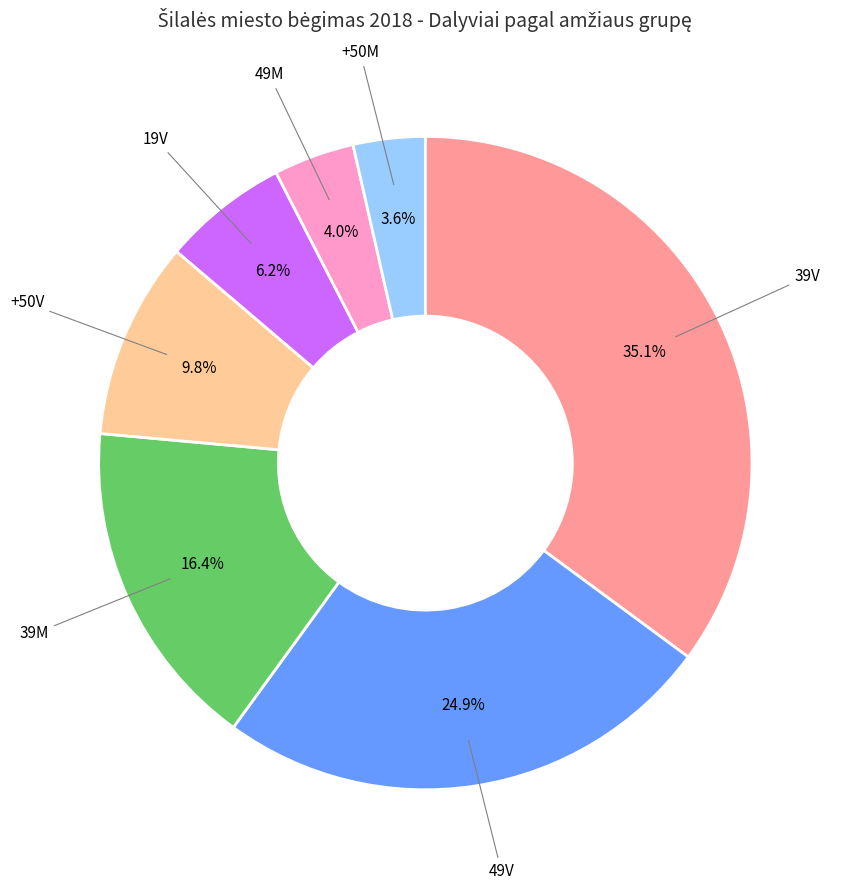

Do +50M and 49M together represent more than half of the pie?

No